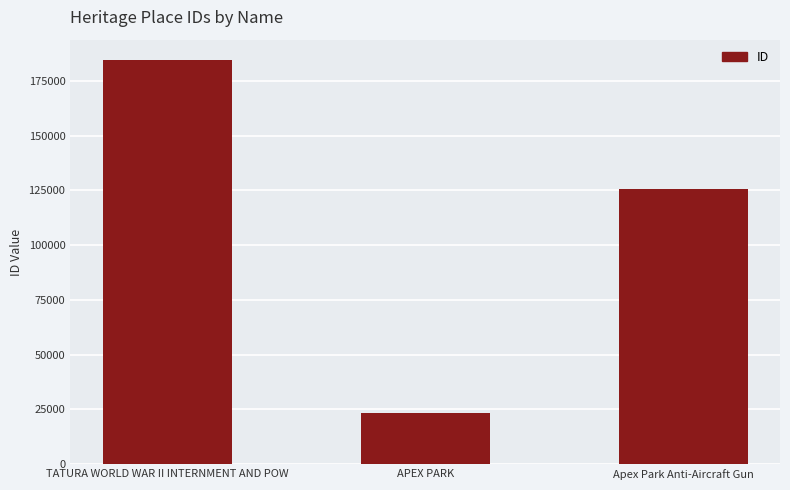

List the labels in order of value, smallest first.

APEX PARK, Apex Park Anti-Aircraft Gun, TATURA WORLD WAR II INTERNMENT AND POW